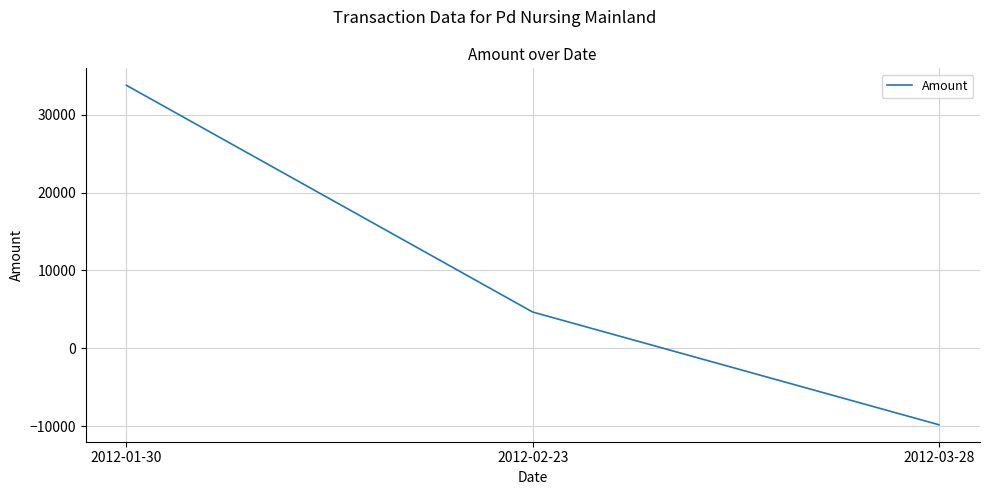

Where is the data nearest to the value 11981?

2012-02-23